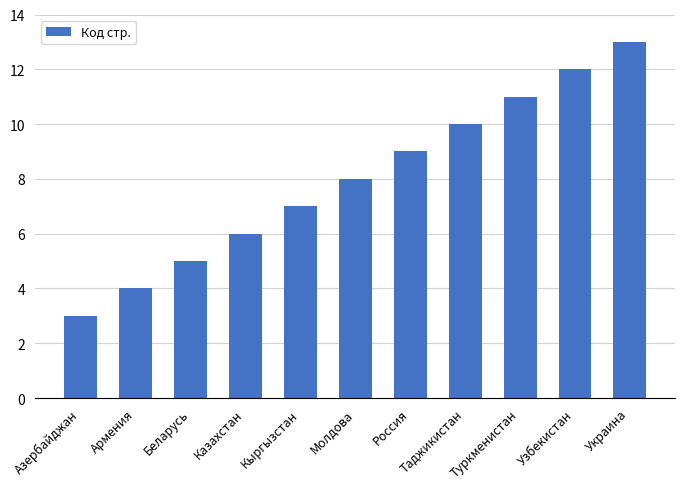

The value at Кыргызстан is 4. True or false?

False